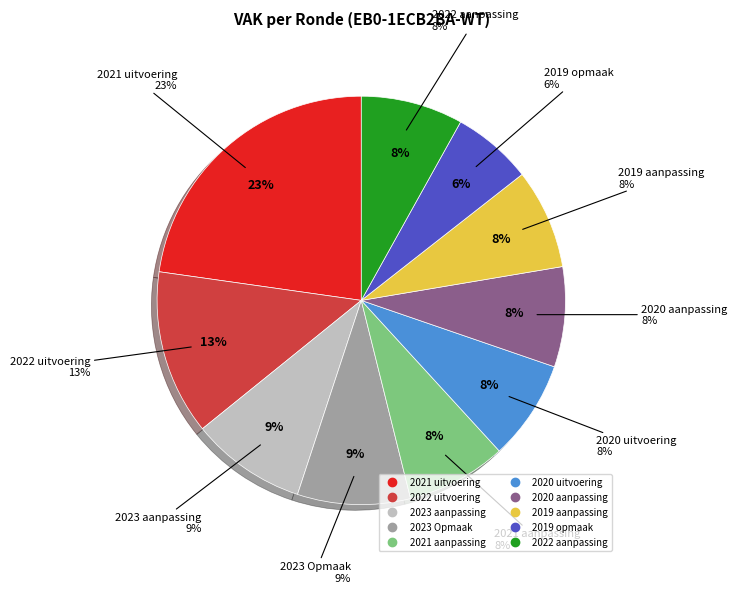

To the nearest percent, what portion does 2022 aanpassing represent?

8%